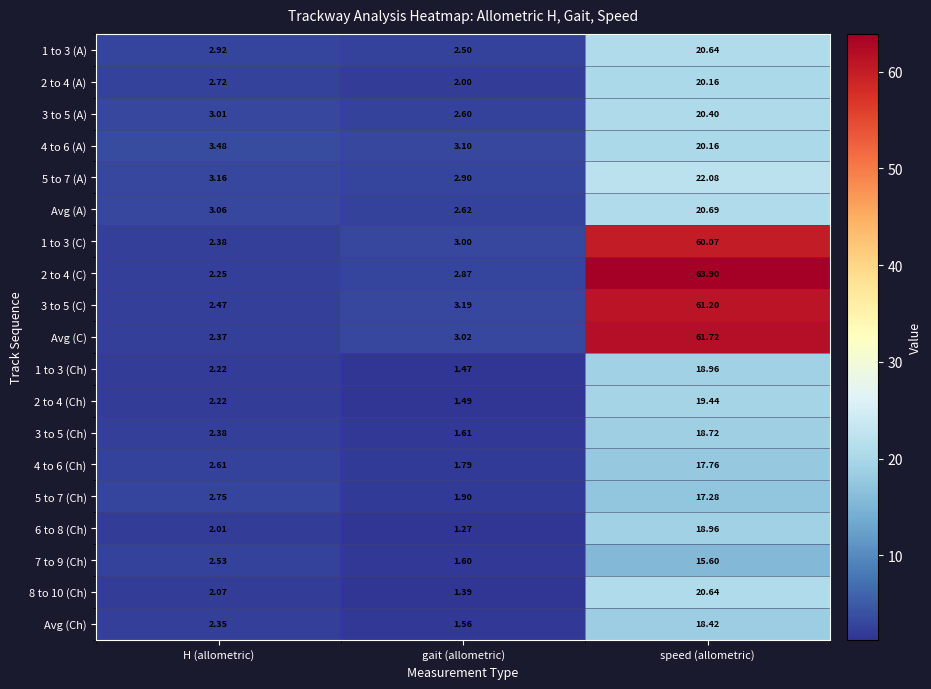

At which label is Avg (A) closest to 11?

H (allometric)